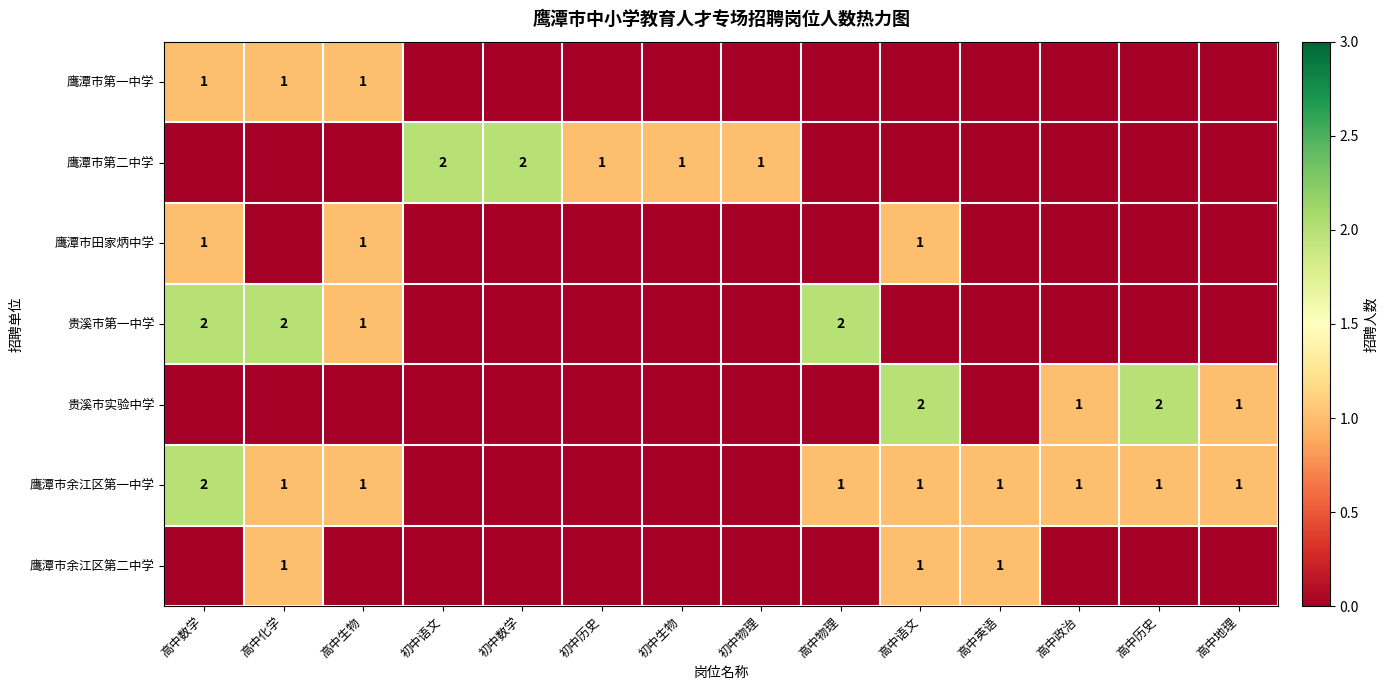

Is it true that 鹰潭市第二中学 equals 1 at 初中数学?

False